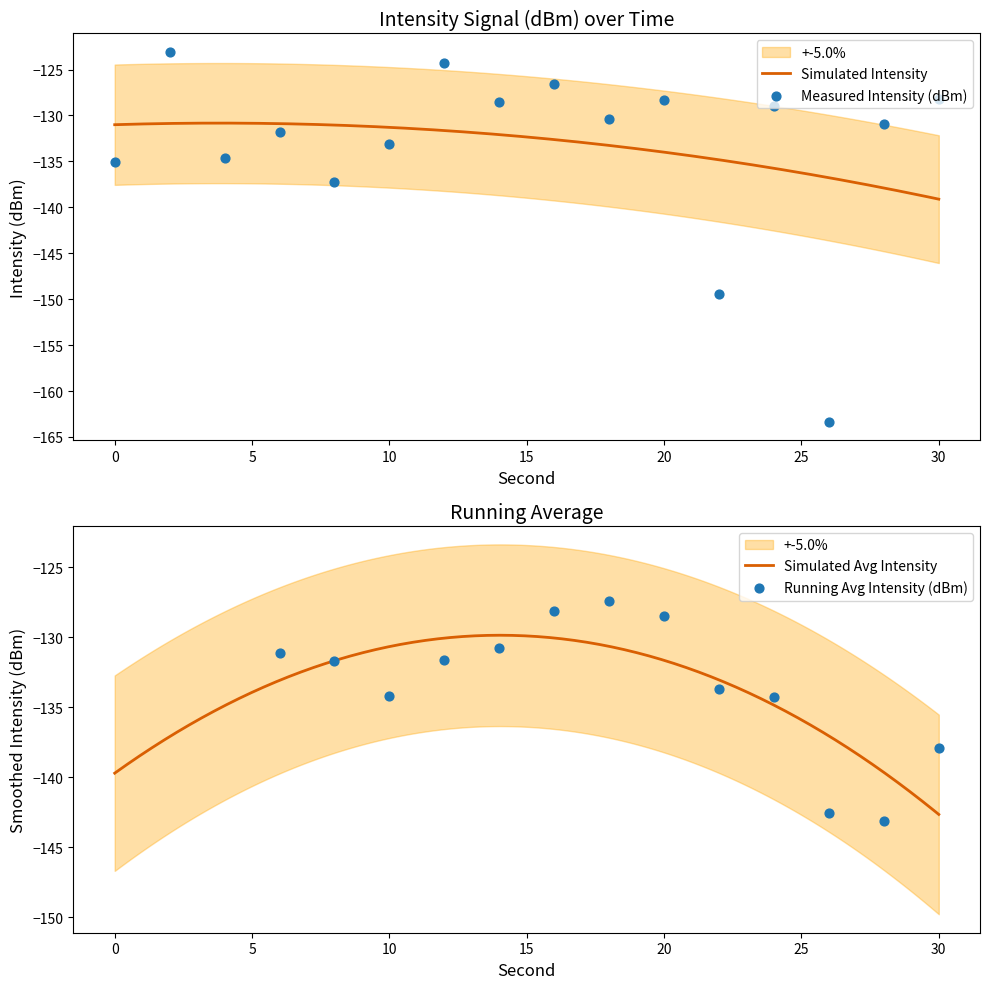

What is the change in value from 8 to 30?

+8.9